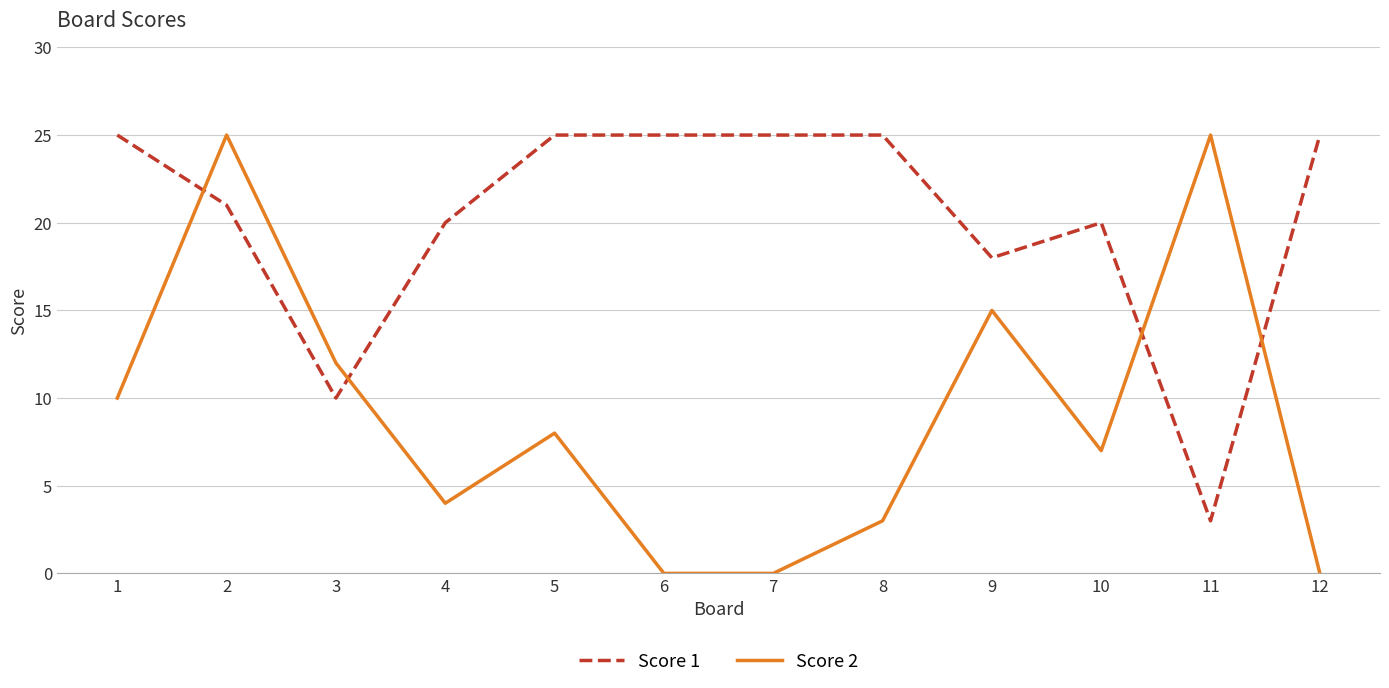

Where is Score 2 nearest to the value 12?

3